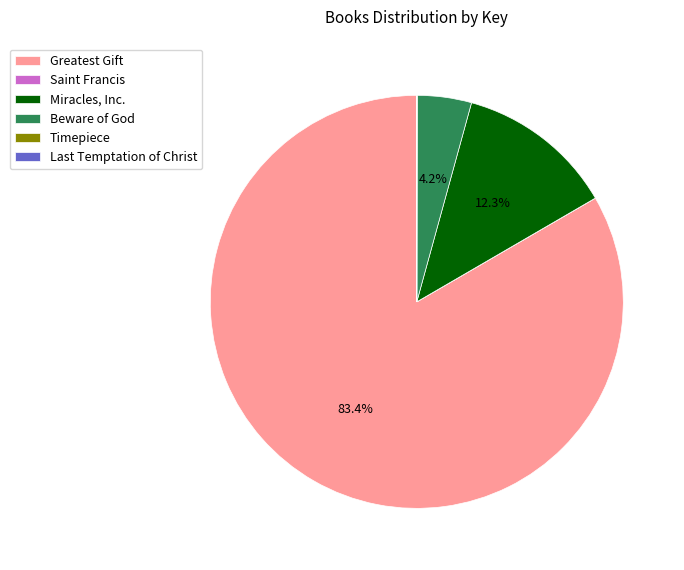

Is it true that Beware of God is 10% of the pie?

False